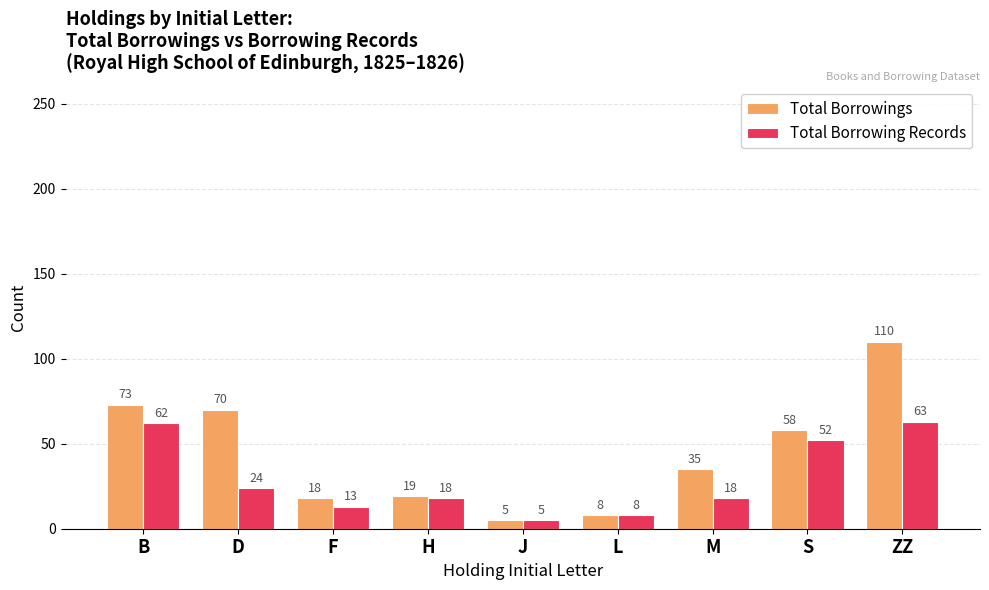

What is the label of the 5th bar from the right?

J